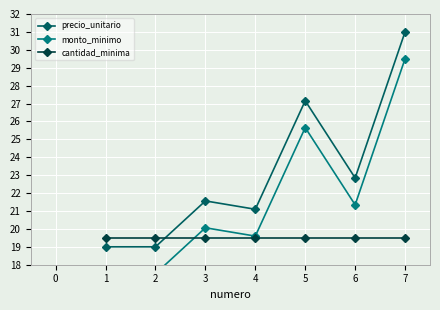

Is it true that cantidad_minima equals 19.5 at 4?

True